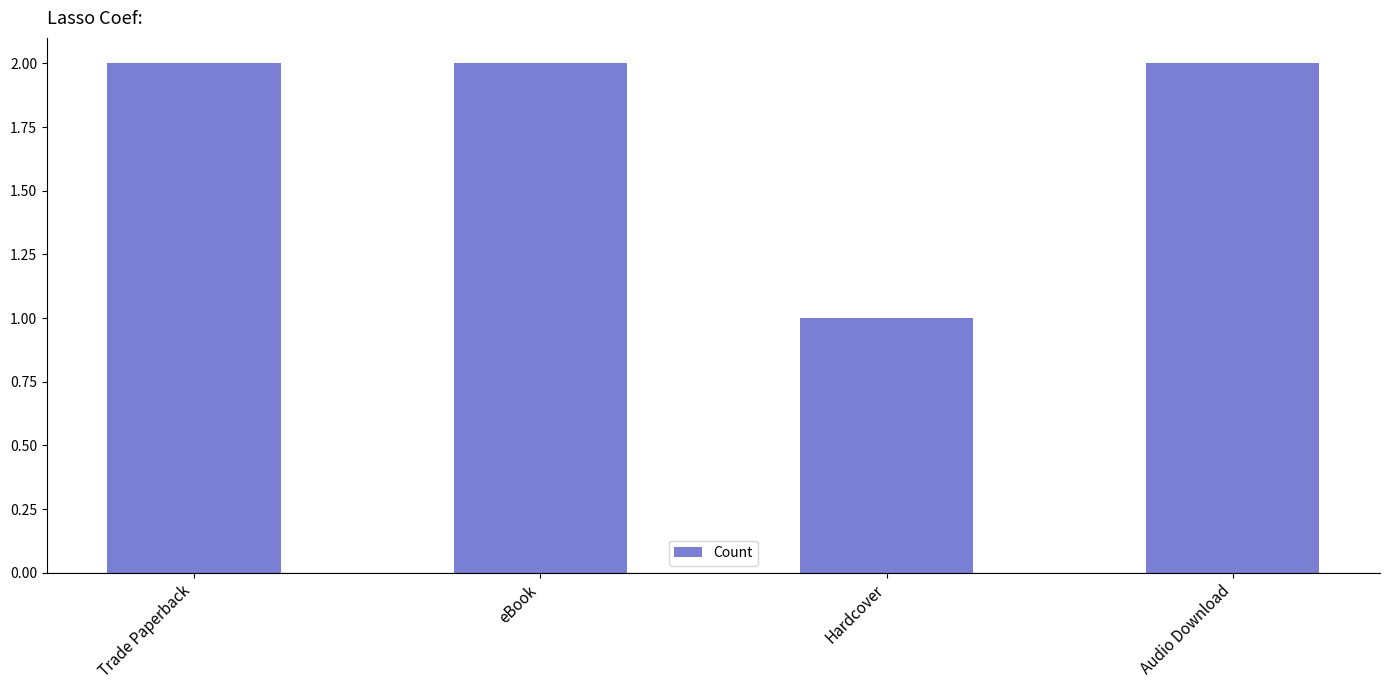

What is the average value?

2